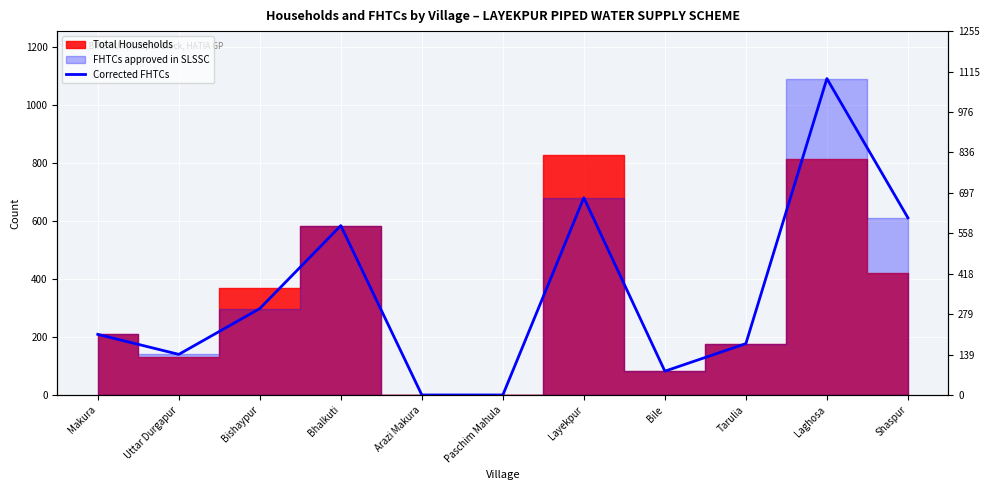

What is the maximum value shown in the chart?

1091